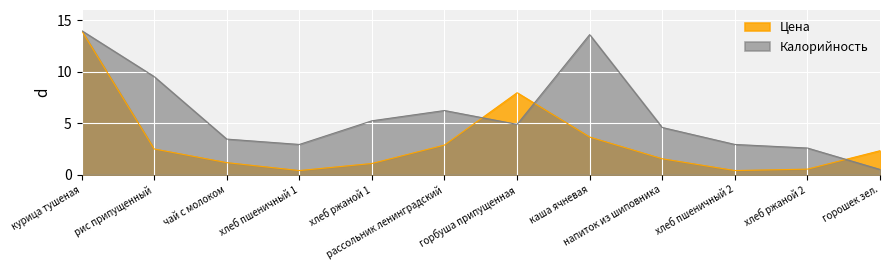

Which series has the largest total across all categories?

Калорийность